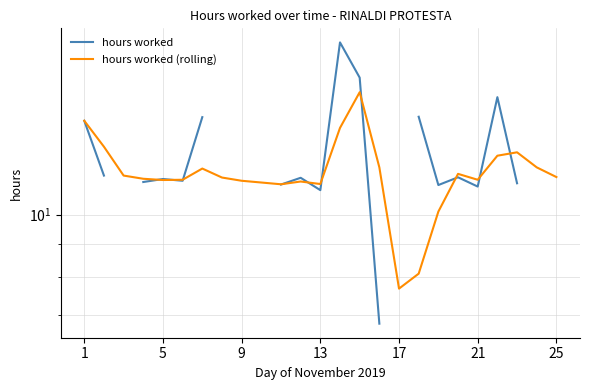

What is the total value across all series at 13?

22.6